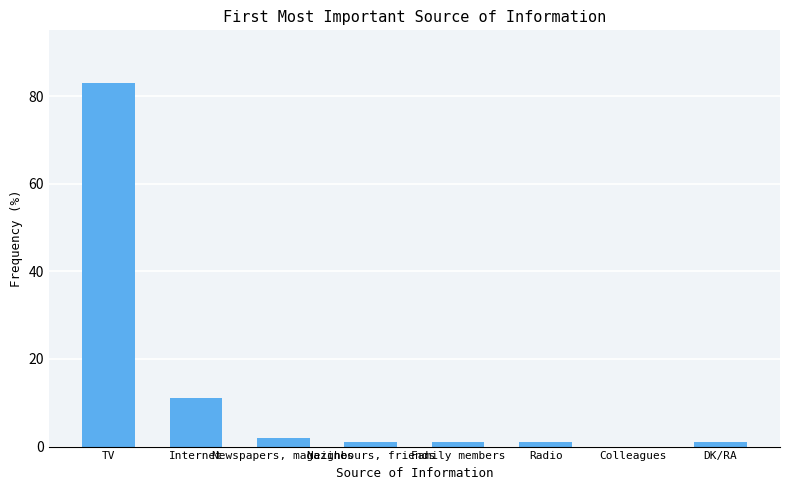

The value at TV is 26. True or false?

False